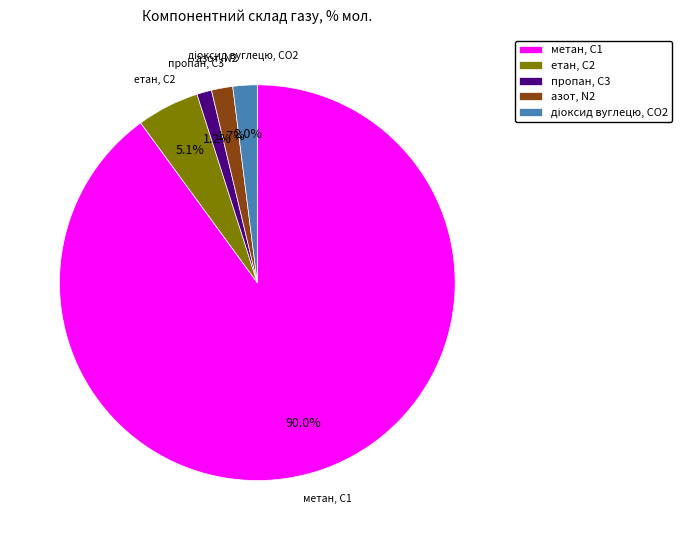

Which has a higher value, етан, С2 or метан, С1?

метан, С1